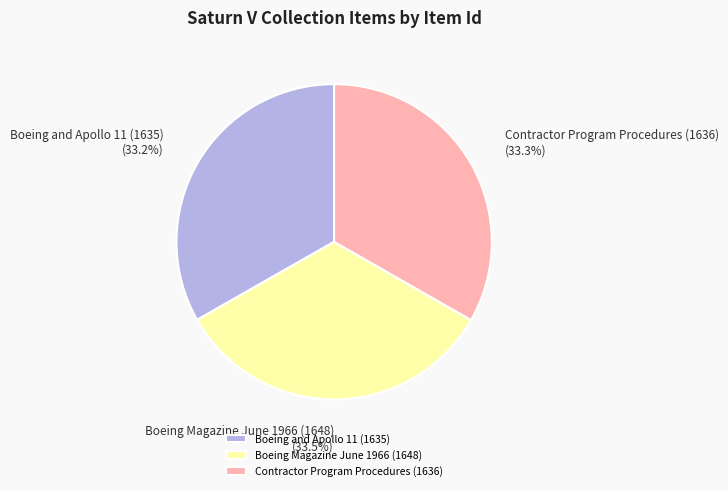

What percentage do Contractor Program Procedures (1636) and Boeing and Apollo 11 (1635) together represent?

66.5%